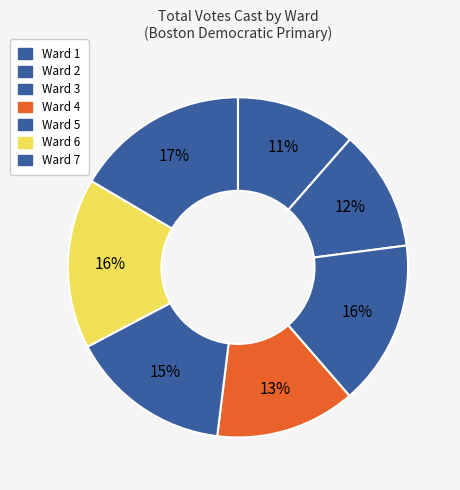

What is the ratio of the value at Ward 2 to the value at Ward 5?

0.8